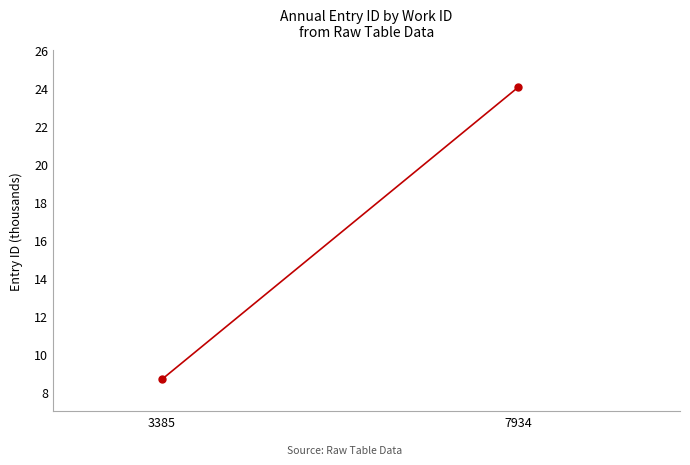

Approximately how many times larger is the value at 3385 compared to 7934?

0.4